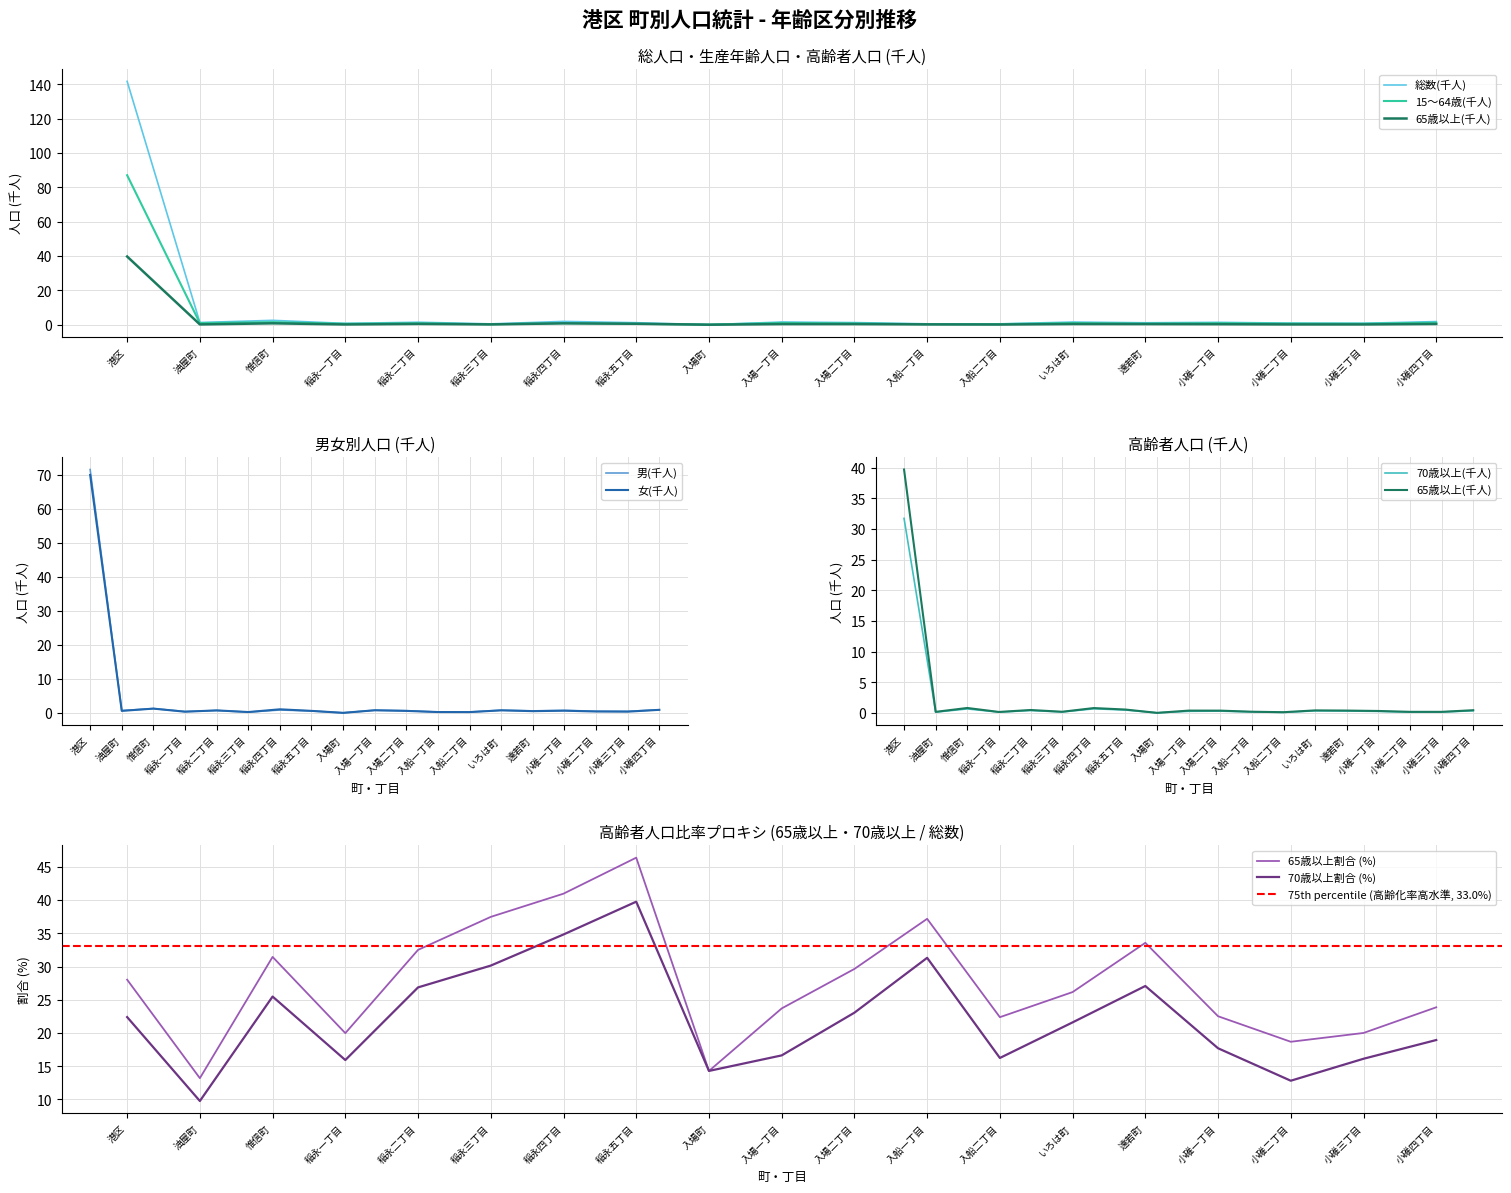

What is the label of the 14th point from the right?

稲永三丁目